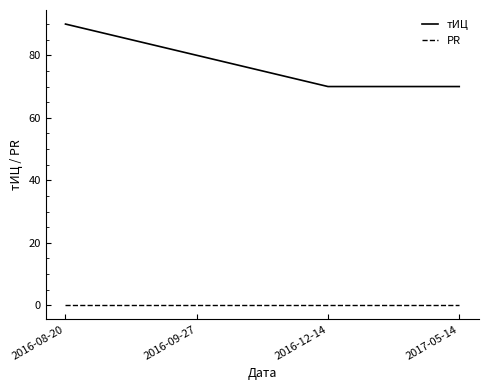

True or false: PR and тИЦ intersect in this chart.

False